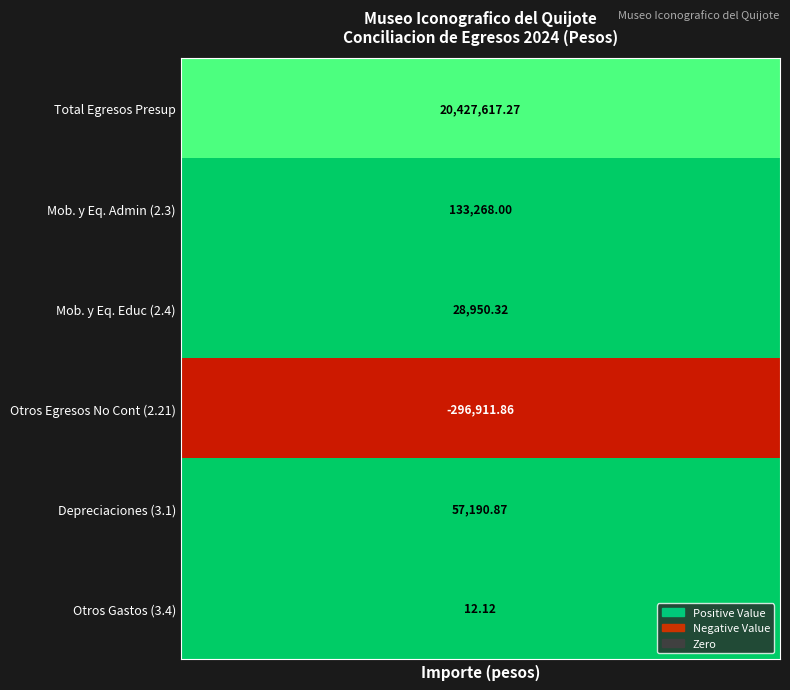

What is the smallest value displayed?

-296911.9